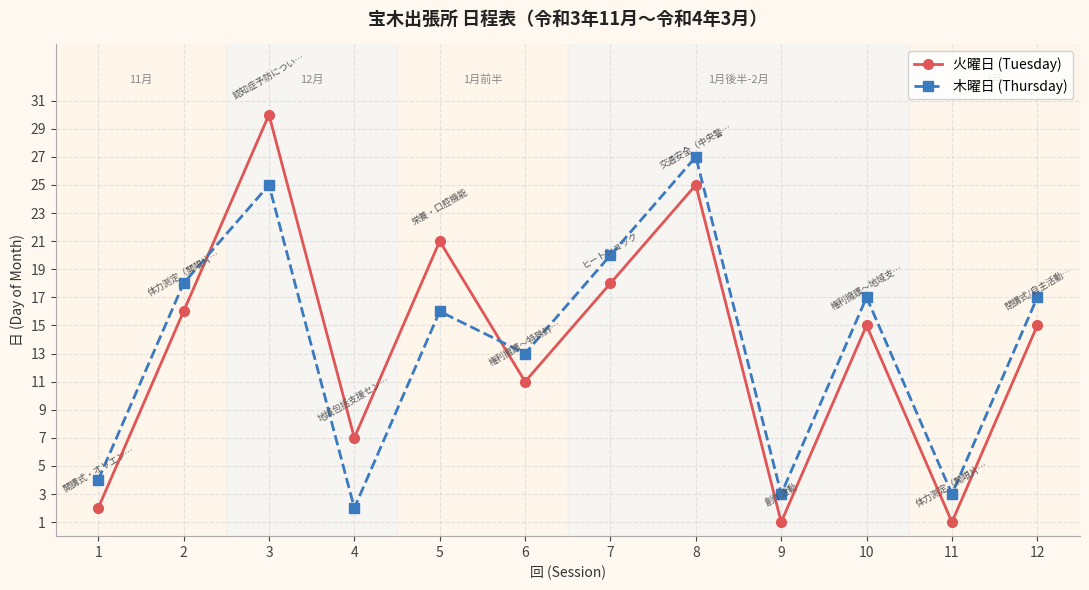

What are all the series names shown in the legend?

火曜日 (Tuesday), 木曜日 (Thursday)